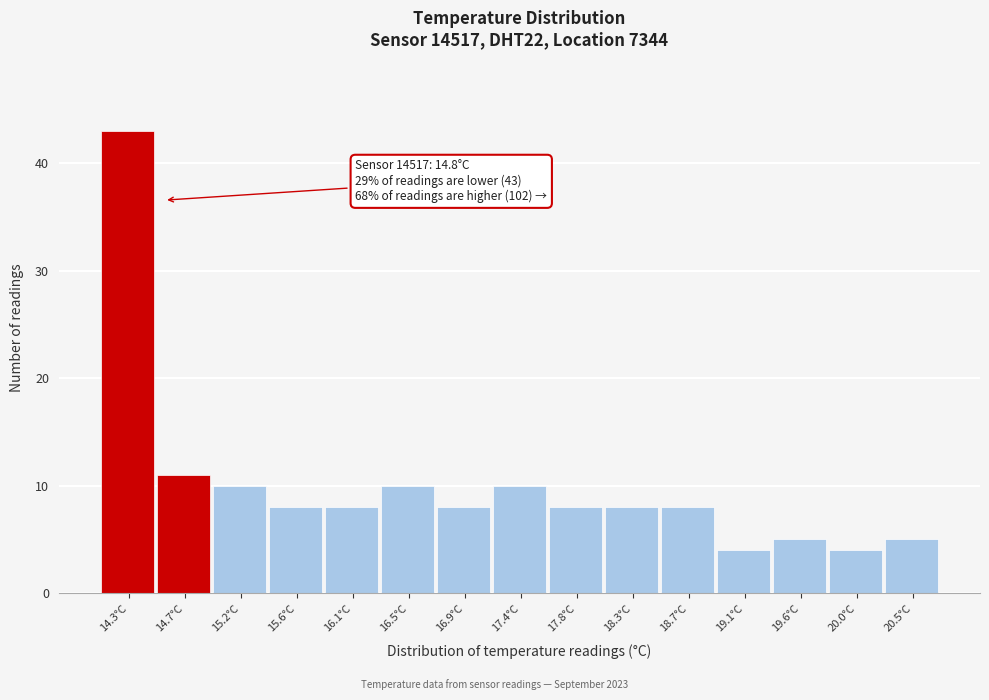

Reading left to right, transcribe all the data shown in this chart.

43	11	10	8	8	10	8	10	8	8	8	4	5	4	5